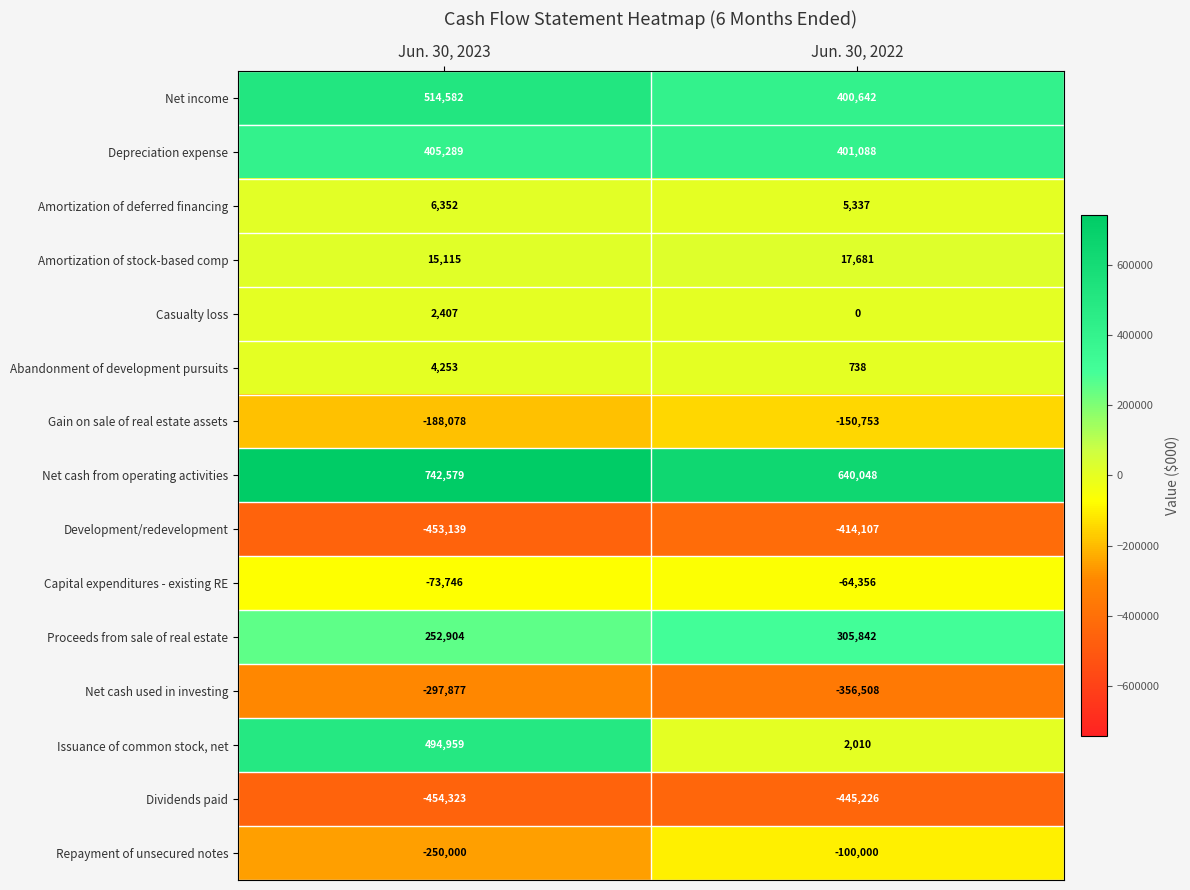

Which series changed the most between Jun. 30, 2023 and Jun. 30, 2022?

Issuance of common stock, net